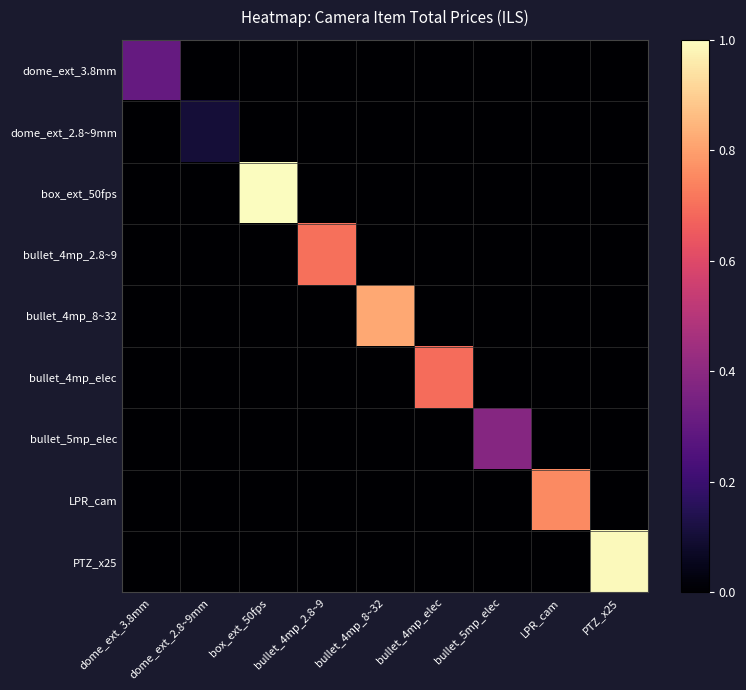

Reading left to right, list all the values displayed in this chart.

dome_ext_3.8mm: dome_ext_3.8mm=0.3	dome_ext_2.8~9mm=0.0	box_ext_50fps=0.0	bullet_4mp_2.8~9=0.0	bullet_4mp_8~32=0.0	bullet_4mp_elec=0.0	bullet_5mp_elec=0.0	LPR_cam=0.0	PTZ_x25=0.0
dome_ext_2.8~9mm: dome_ext_3.8mm=0.0	dome_ext_2.8~9mm=0.1	box_ext_50fps=0.0	bullet_4mp_2.8~9=0.0	bullet_4mp_8~32=0.0	bullet_4mp_elec=0.0	bullet_5mp_elec=0.0	LPR_cam=0.0	PTZ_x25=0.0
box_ext_50fps: dome_ext_3.8mm=0.0	dome_ext_2.8~9mm=0.0	box_ext_50fps=1.0	bullet_4mp_2.8~9=0.0	bullet_4mp_8~32=0.0	bullet_4mp_elec=0.0	bullet_5mp_elec=0.0	LPR_cam=0.0	PTZ_x25=0.0
bullet_4mp_2.8~9: dome_ext_3.8mm=0.0	dome_ext_2.8~9mm=0.0	box_ext_50fps=0.0	bullet_4mp_2.8~9=0.7	bullet_4mp_8~32=0.0	bullet_4mp_elec=0.0	bullet_5mp_elec=0.0	LPR_cam=0.0	PTZ_x25=0.0
bullet_4mp_8~32: dome_ext_3.8mm=0.0	dome_ext_2.8~9mm=0.0	box_ext_50fps=0.0	bullet_4mp_2.8~9=0.0	bullet_4mp_8~32=0.8	bullet_4mp_elec=0.0	bullet_5mp_elec=0.0	LPR_cam=0.0	PTZ_x25=0.0
bullet_4mp_elec: dome_ext_3.8mm=0.0	dome_ext_2.8~9mm=0.0	box_ext_50fps=0.0	bullet_4mp_2.8~9=0.0	bullet_4mp_8~32=0.0	bullet_4mp_elec=0.7	bullet_5mp_elec=0.0	LPR_cam=0.0	PTZ_x25=0.0
bullet_5mp_elec: dome_ext_3.8mm=0.0	dome_ext_2.8~9mm=0.0	box_ext_50fps=0.0	bullet_4mp_2.8~9=0.0	bullet_4mp_8~32=0.0	bullet_4mp_elec=0.0	bullet_5mp_elec=0.4	LPR_cam=0.0	PTZ_x25=0.0
LPR_cam: dome_ext_3.8mm=0.0	dome_ext_2.8~9mm=0.0	box_ext_50fps=0.0	bullet_4mp_2.8~9=0.0	bullet_4mp_8~32=0.0	bullet_4mp_elec=0.0	bullet_5mp_elec=0.0	LPR_cam=0.8	PTZ_x25=0.0
PTZ_x25: dome_ext_3.8mm=0.0	dome_ext_2.8~9mm=0.0	box_ext_50fps=0.0	bullet_4mp_2.8~9=0.0	bullet_4mp_8~32=0.0	bullet_4mp_elec=0.0	bullet_5mp_elec=0.0	LPR_cam=0.0	PTZ_x25=1.0